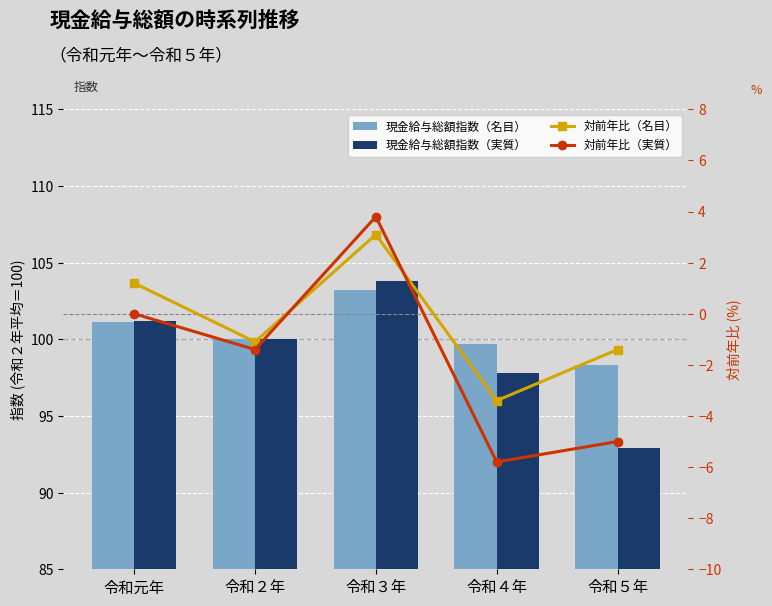

How many groups of bars are there?

5